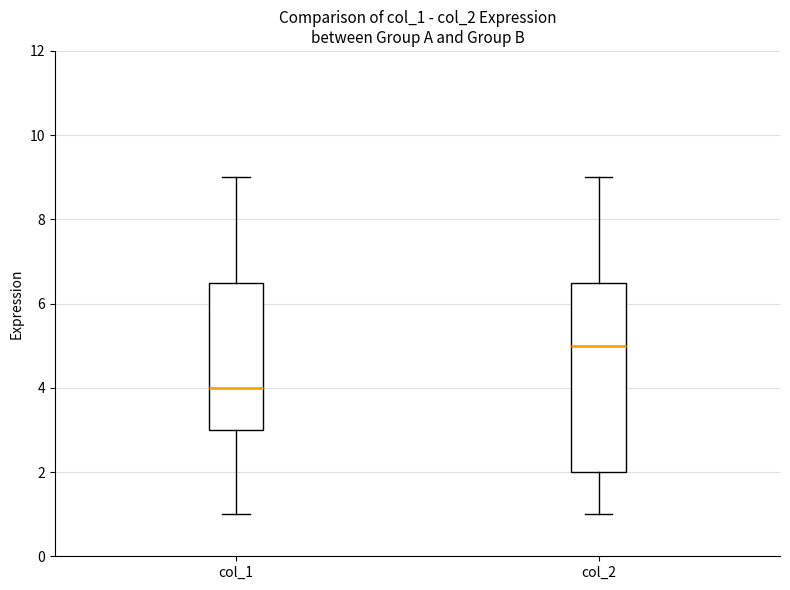

Reading left to right, read every box against the y-axis: the position of its median line, the range the box covers, and the ends of its whiskers. The values are not printed on the chart, so give them approximately, as read against the axis.

col_1: median 4.0, box 3.0 to 6.6, whiskers 1.0 to 9.0
col_2: median 5.0, box 2.0 to 6.6, whiskers 1.0 to 9.0